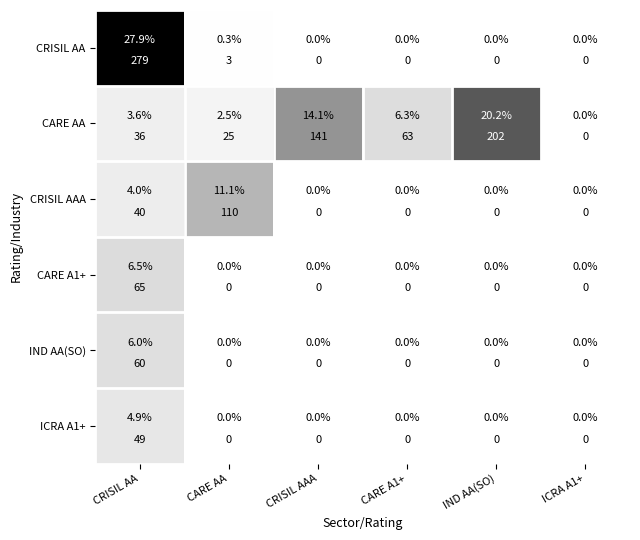

At which label is CRISIL AAA closest to 0?

CRISIL AAA